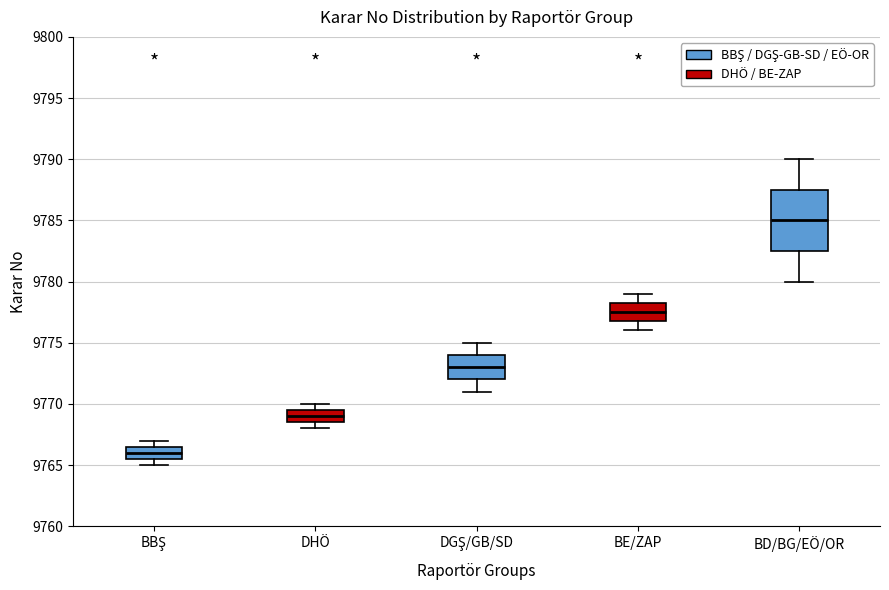

Reading left to right, transcribe this box plot: for each box, give where its median line is, the range the box spans, and where its two whiskers end, as read against the y-axis. The values are not printed on the chart, so give them approximately, as read against the axis.

BBŞ: median 9766.0, box 9765.5 to 9766.5, whiskers 9765.0 to 9767.0
DHÖ: median 9769.0, box 9768.5 to 9769.5, whiskers 9768.0 to 9770.0
DGŞ/GB/SD: median 9773.0, box 9772.0 to 9774.0, whiskers 9771.0 to 9775.0
BE/ZAP: median 9777.5, box 9777.0 to 9778.5, whiskers 9776.0 to 9779.0
BD/BG/EÖ/OR: median 9785.0, box 9782.5 to 9787.5, whiskers 9780.0 to 9790.0